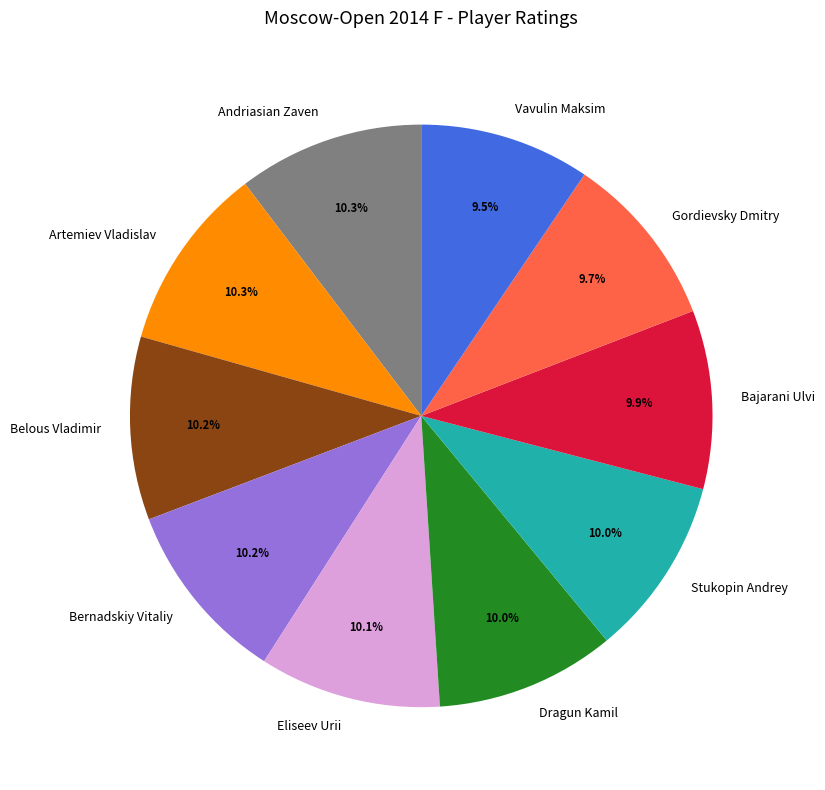

Is the sum of Artemiev Vladislav and Belous Vladimir greater than half?

No